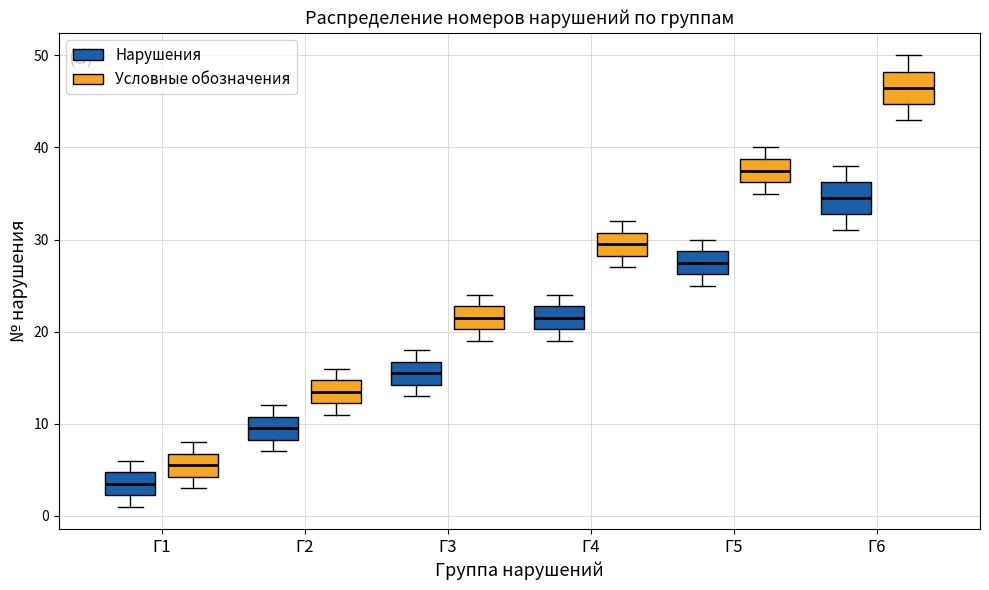

Where is the lower edge of the box for Г6 (Нарушения) on the y-axis? The values are not printed on the chart, so give them approximately, as read against the axis.

33